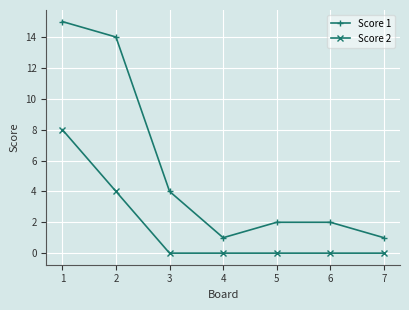

What is the difference between the second highest and minimum values in the Score 1 series?

13